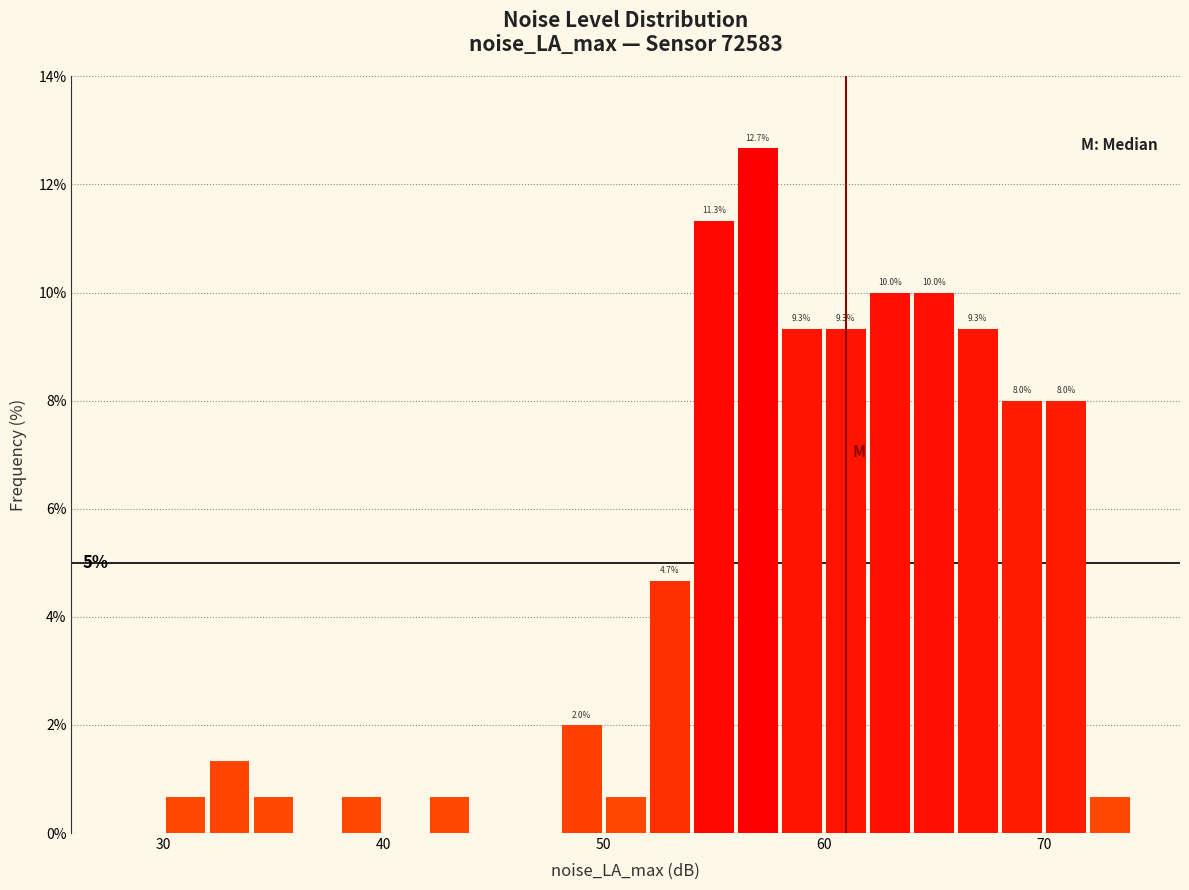

Around what value on the x-axis is the tallest bar? Give the approximate position of its centre, as read against the axis.

57